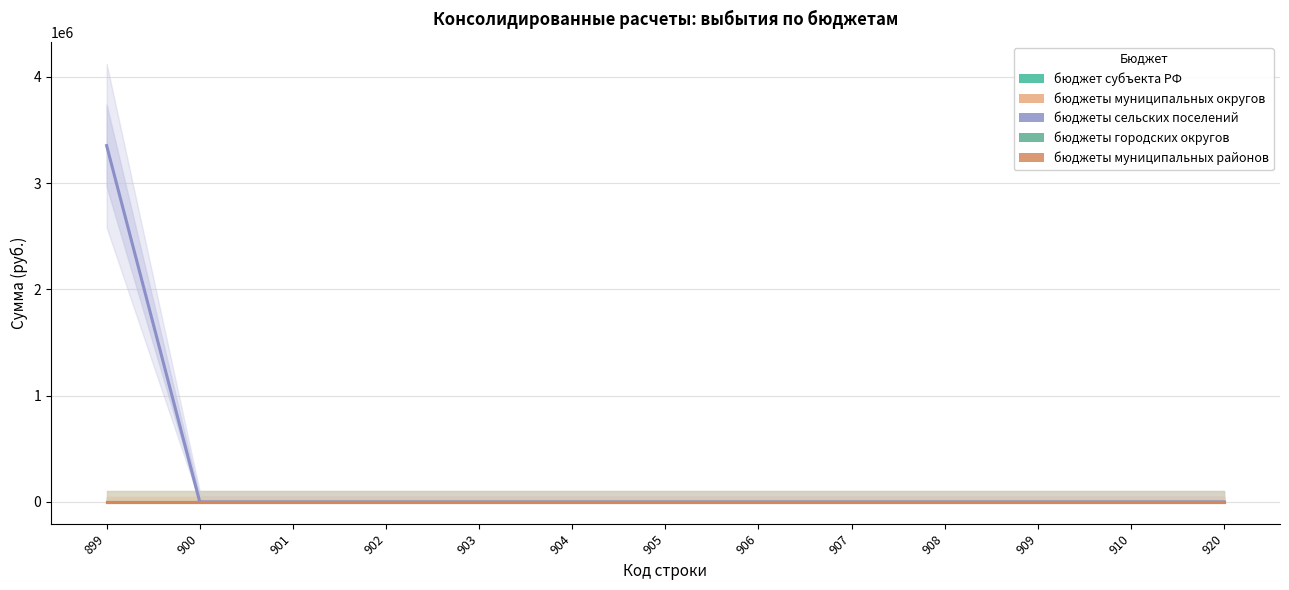

Is it true that бюджет субъекта РФ equals 0 at 906?

True